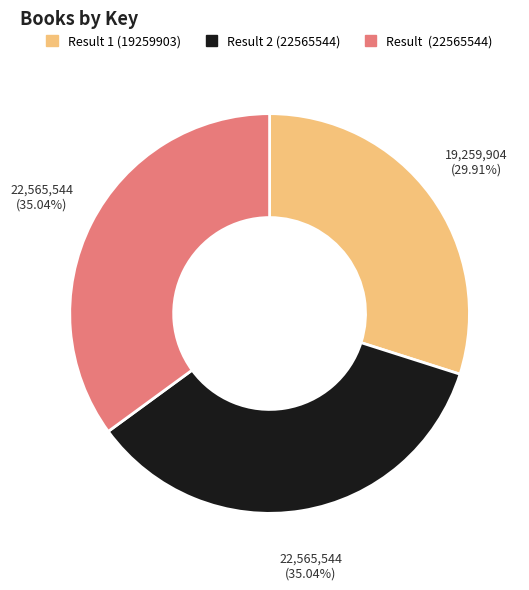

Is there a majority slice in this chart?

No